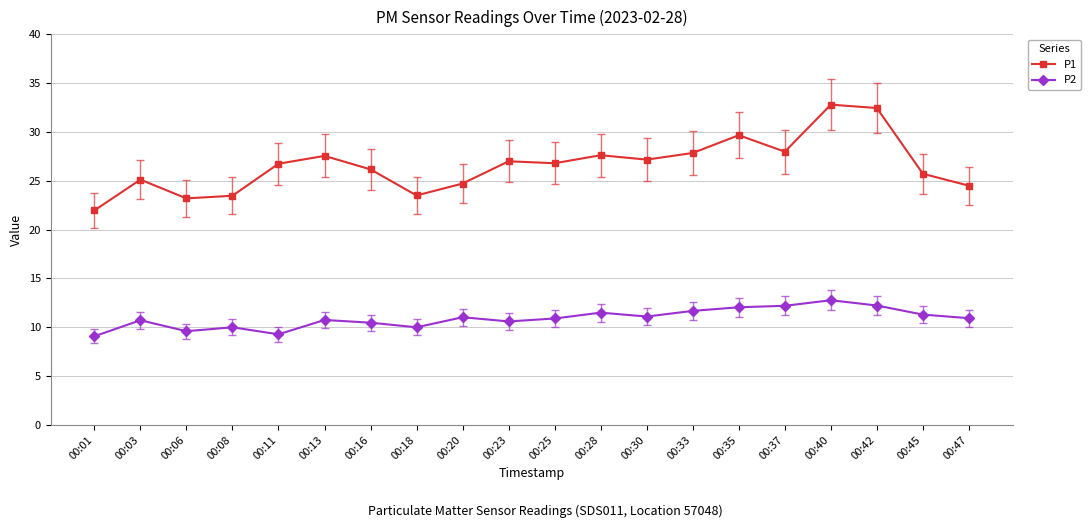

True or false: P1 has a value of 25.1 at 00:03.

True